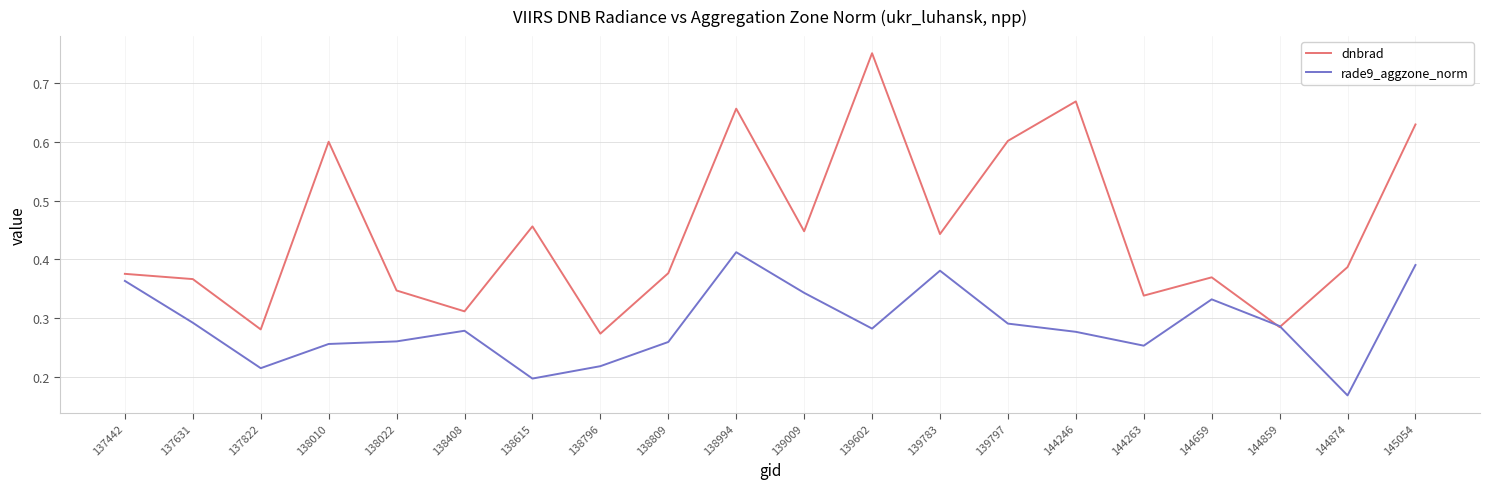

Between which two adjacent categories do rade9_aggzone_norm and dnbrad first intersect?

144659 and 144859